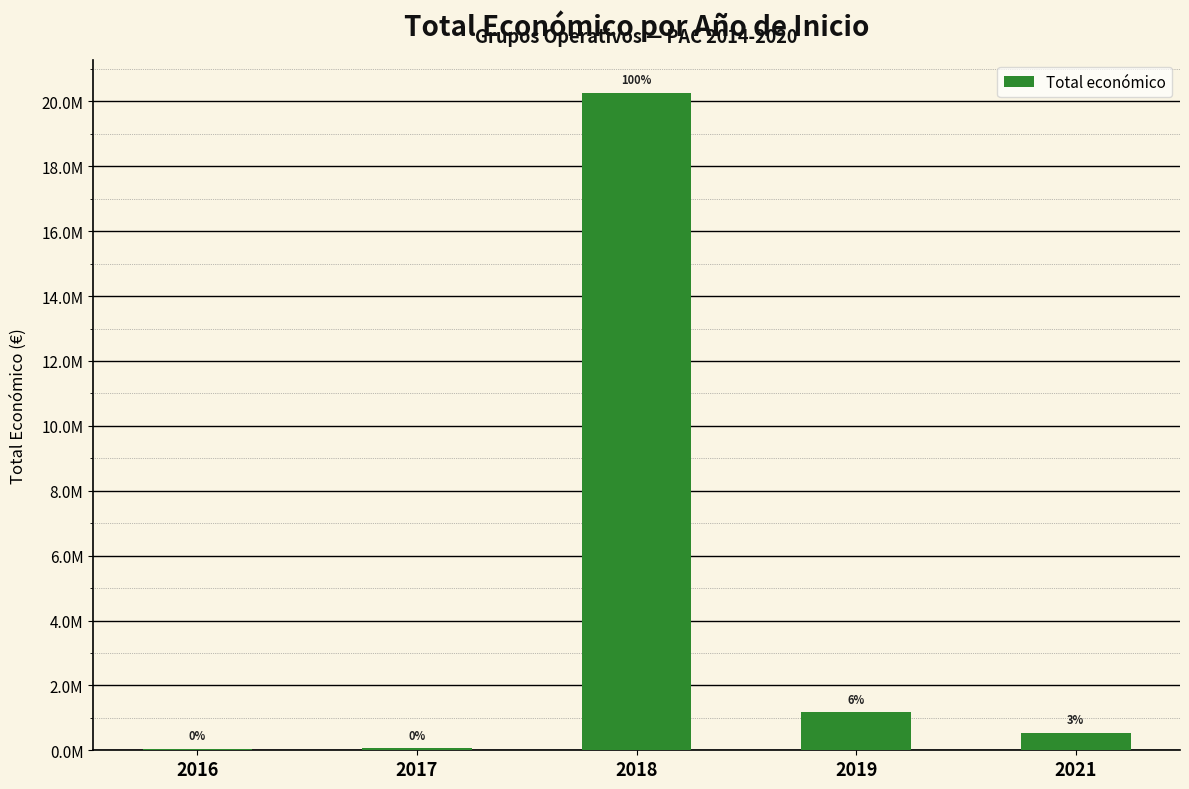

Which label corresponds to the smallest value in the chart?

2016